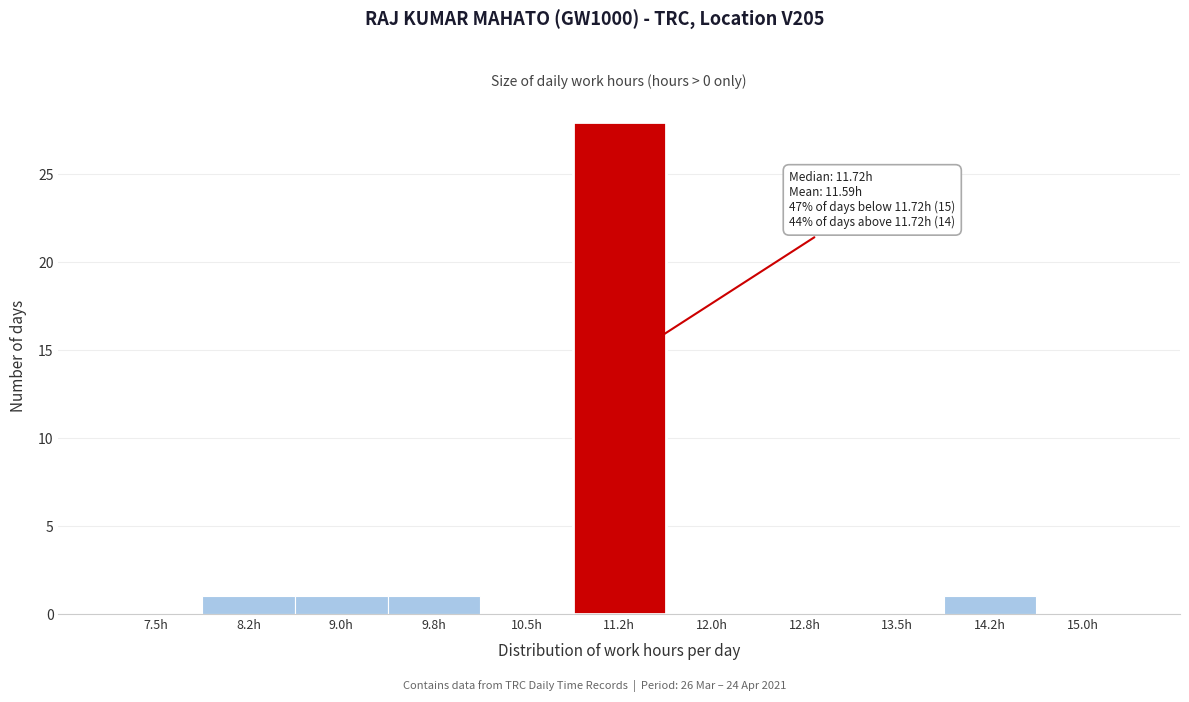

Reading left to right, extract all data points from this chart.

7.5h=0	8.2h=1	9.0h=1	9.8h=1	10.5h=0	11.2h=28	12.0h=0	12.8h=0	13.5h=0	14.2h=1	15.0h=0